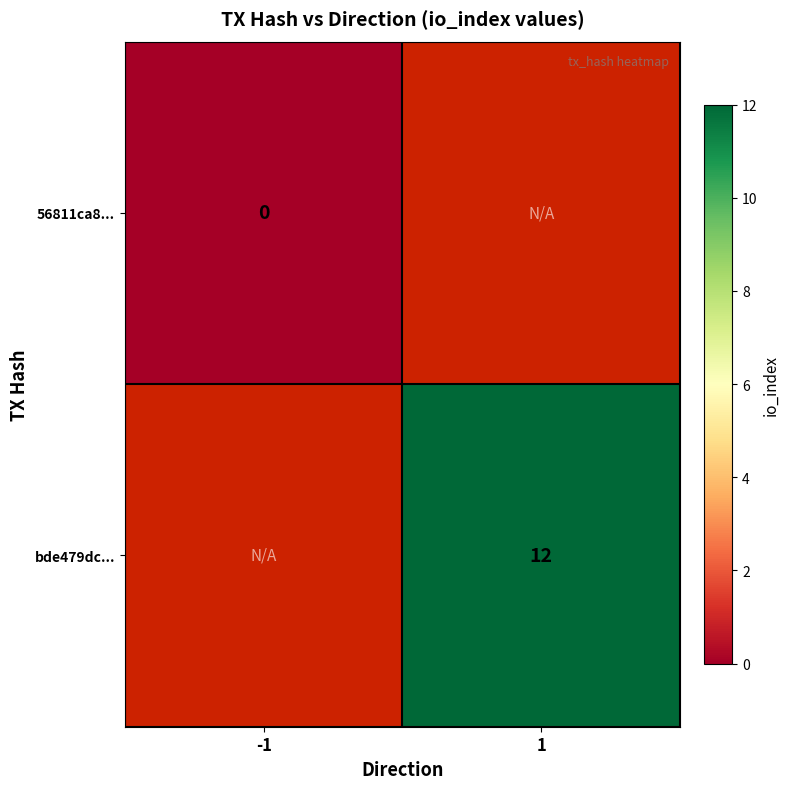

True or false: bde479dc... has a value of 20 at 1.

False